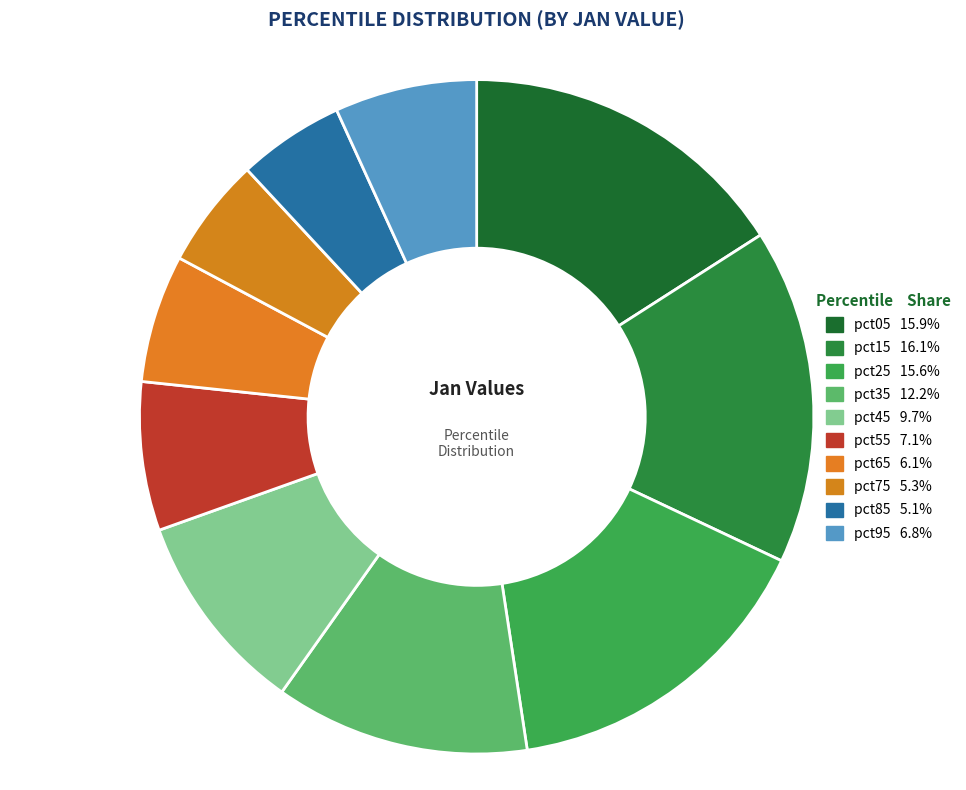

Is there any slice that represents more than half of the pie?

No